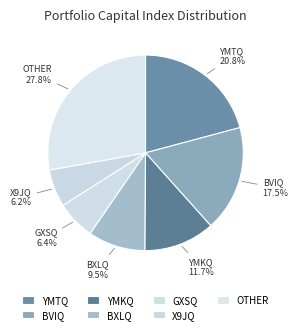

How many segments does this pie chart have?

7